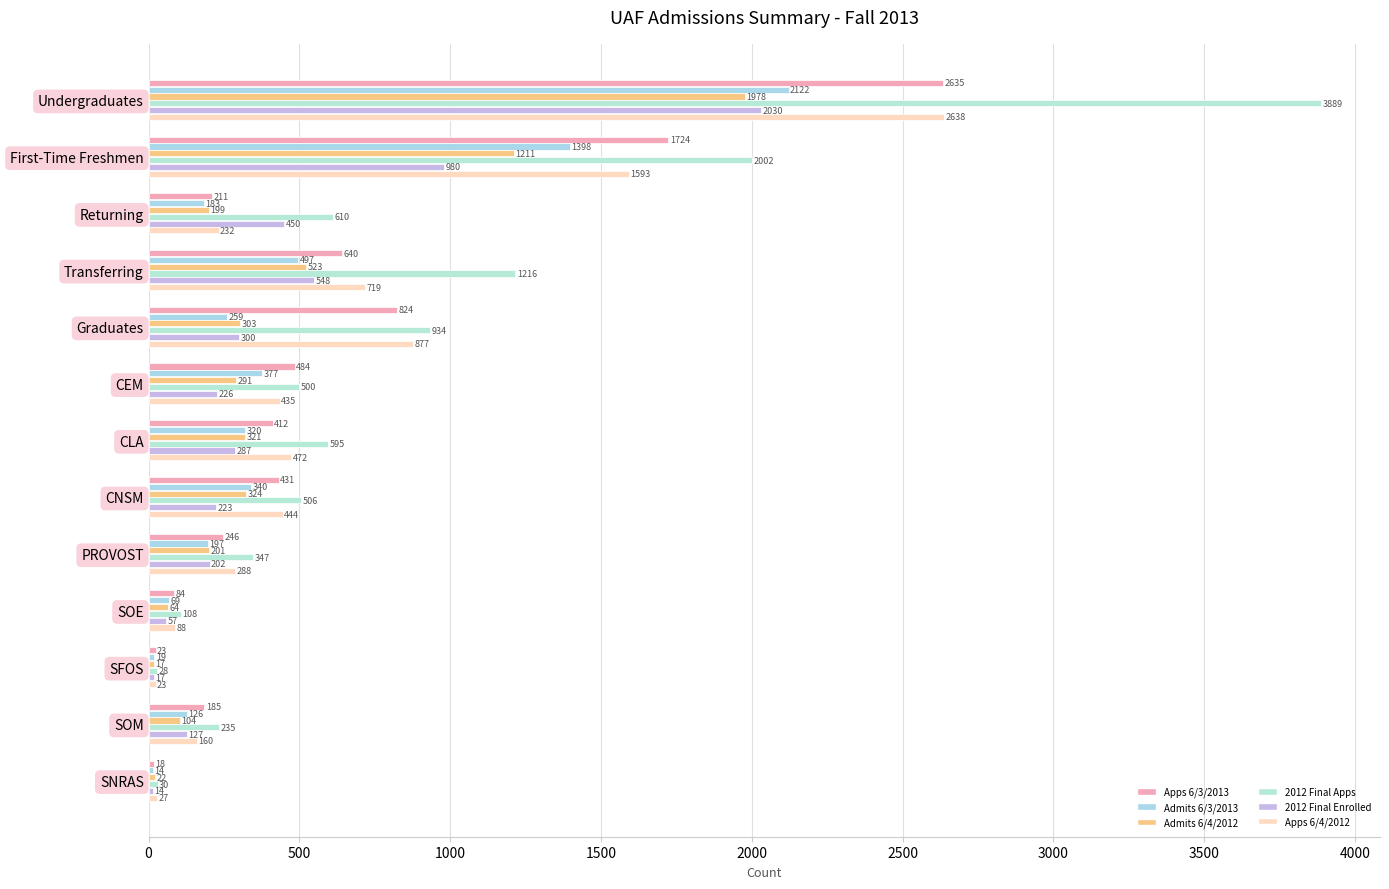

Count the number of data series in this chart.

6